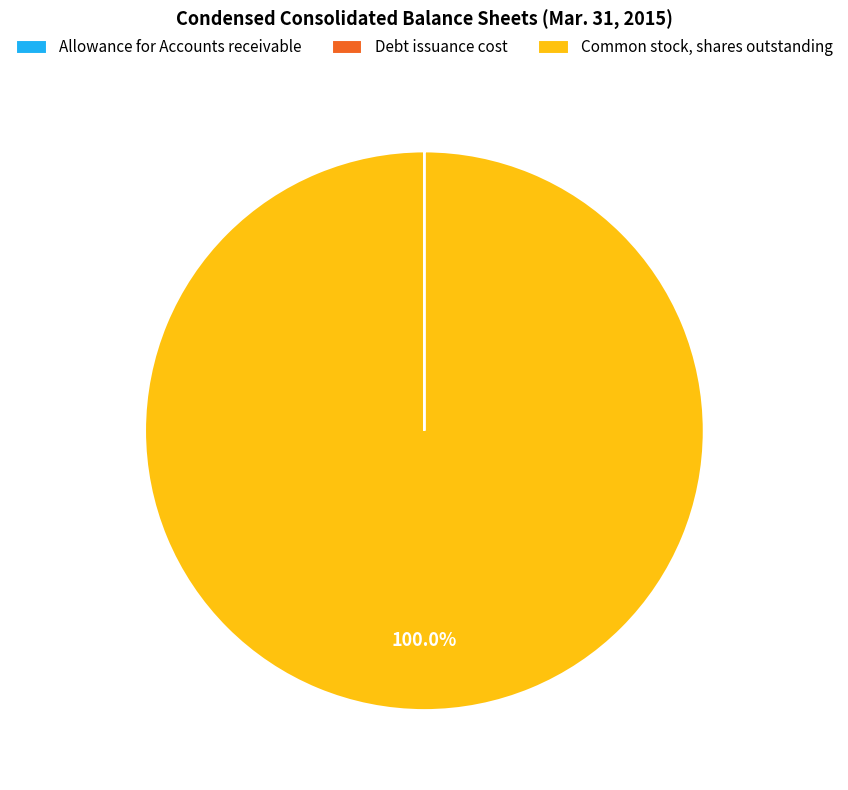

Is there a majority slice in this chart?

Yes